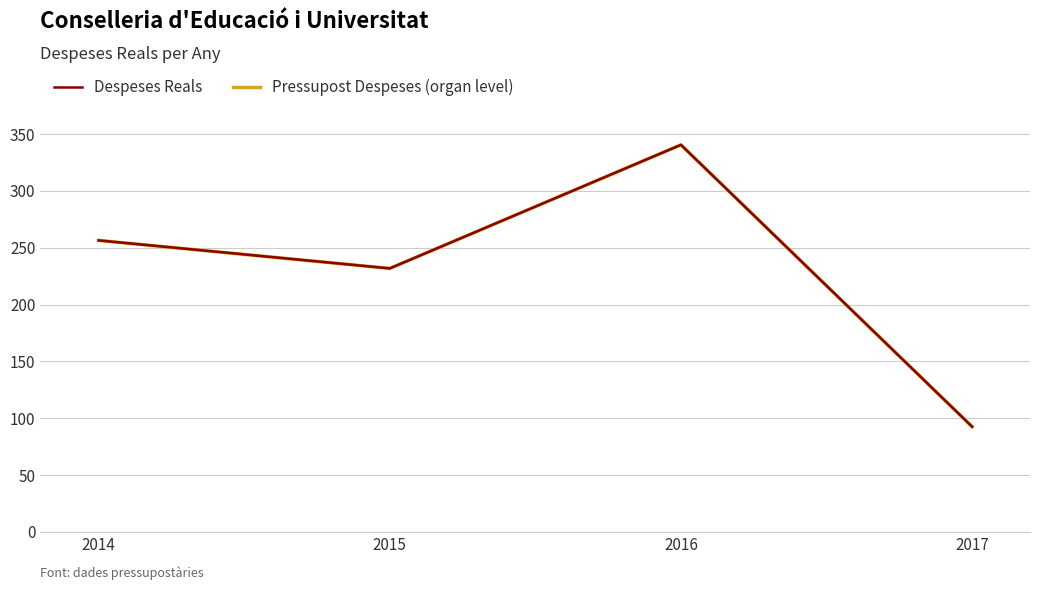

How many lines are shown in the chart?

2